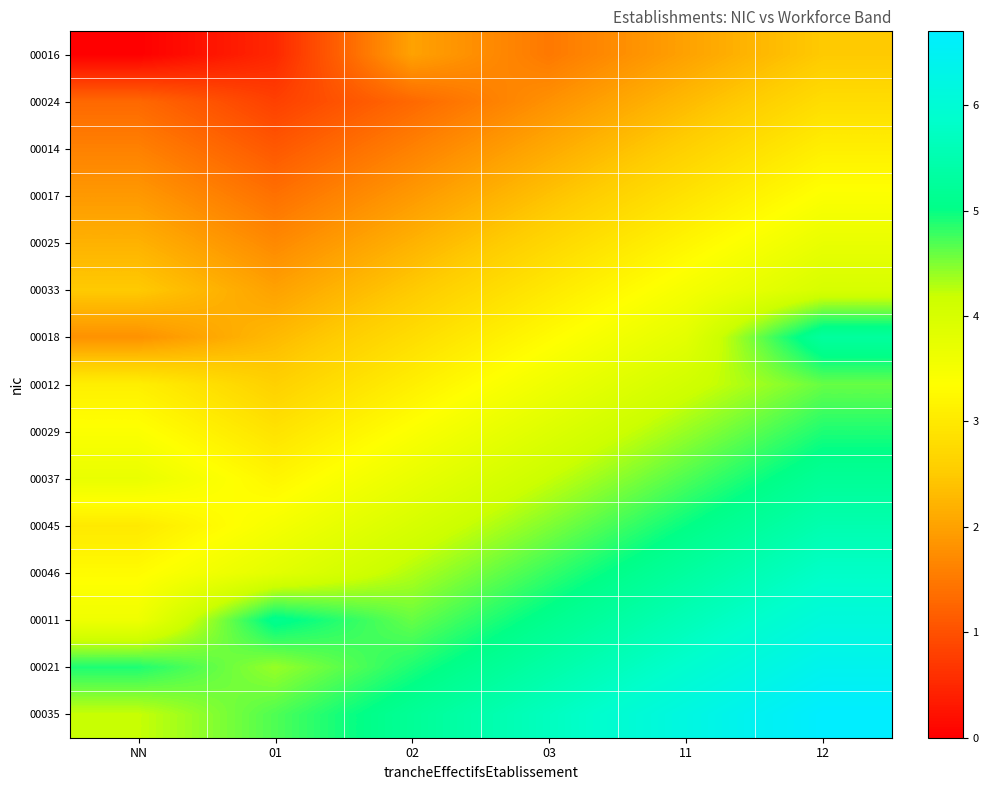

At how many categories does at least one series exceed 4?

6